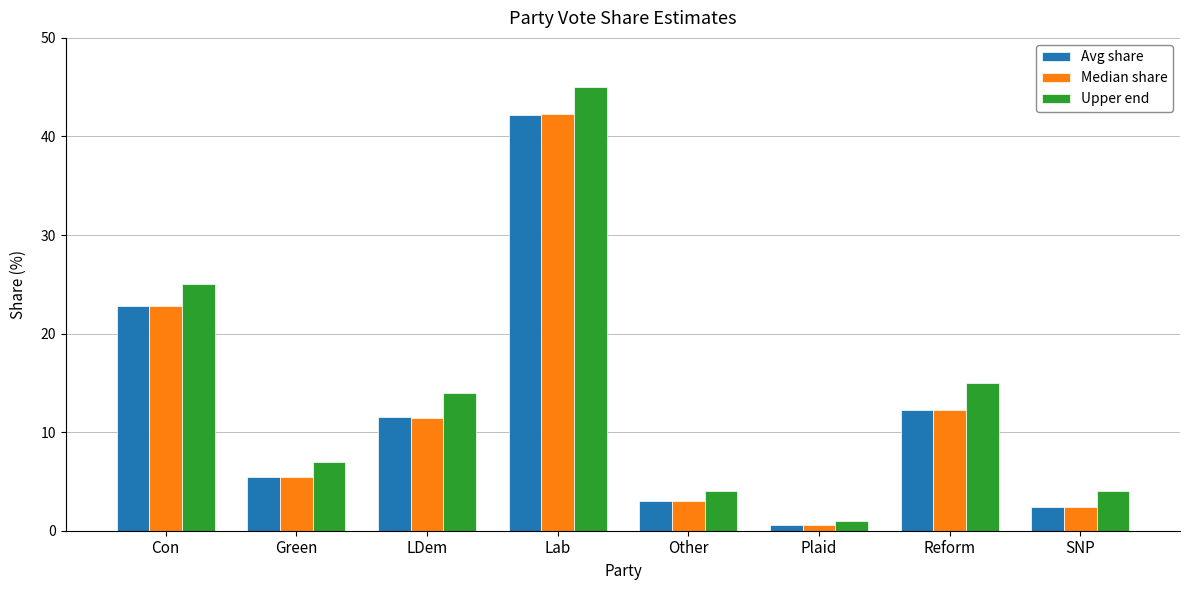

What is the sum of all Avg share values?

100.1